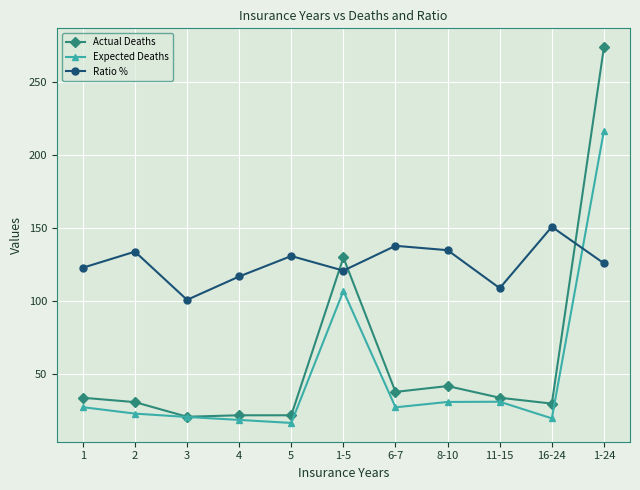

At which label is Expected Deaths closest to 116?

1-5